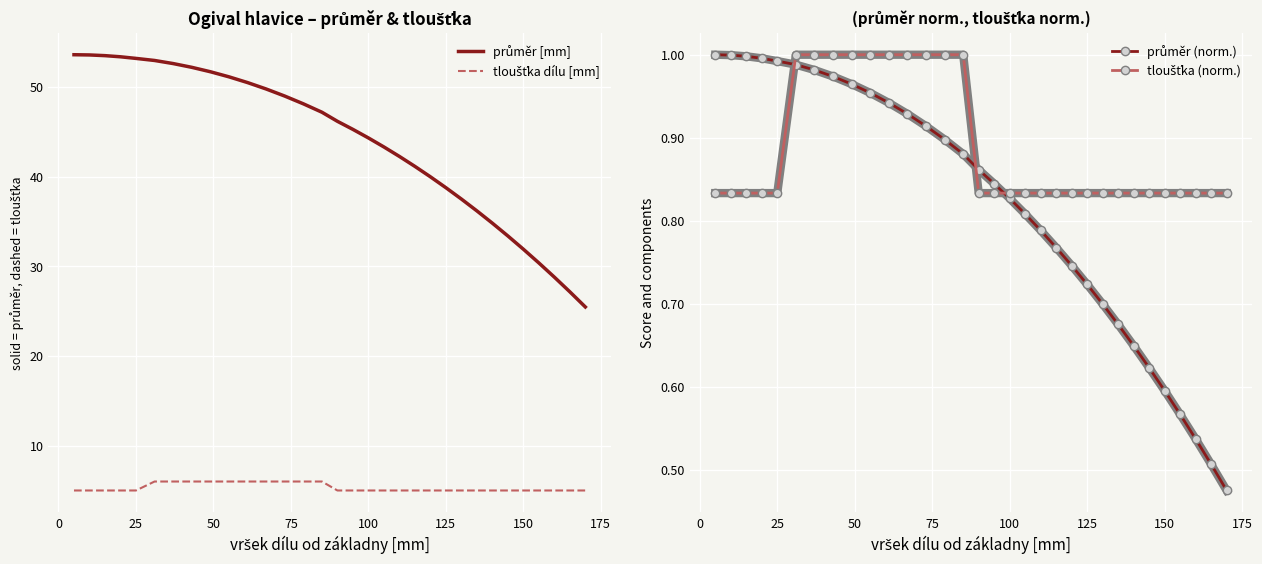

Which series has the widest spread of values?

průměr [mm]